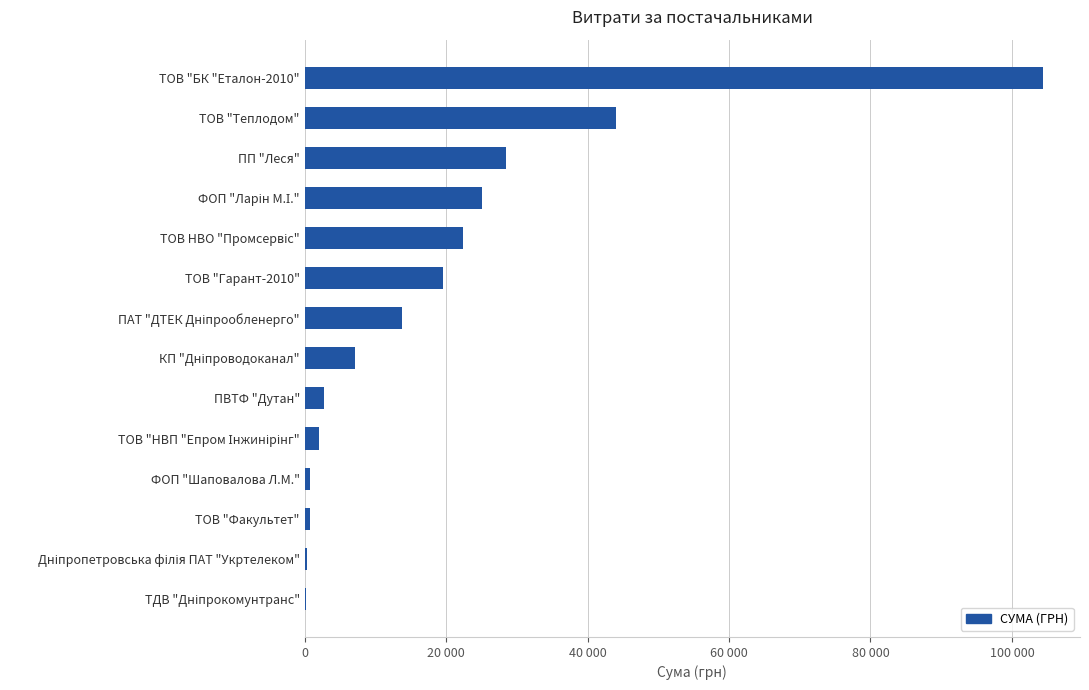

Are the bars horizontal?

Yes